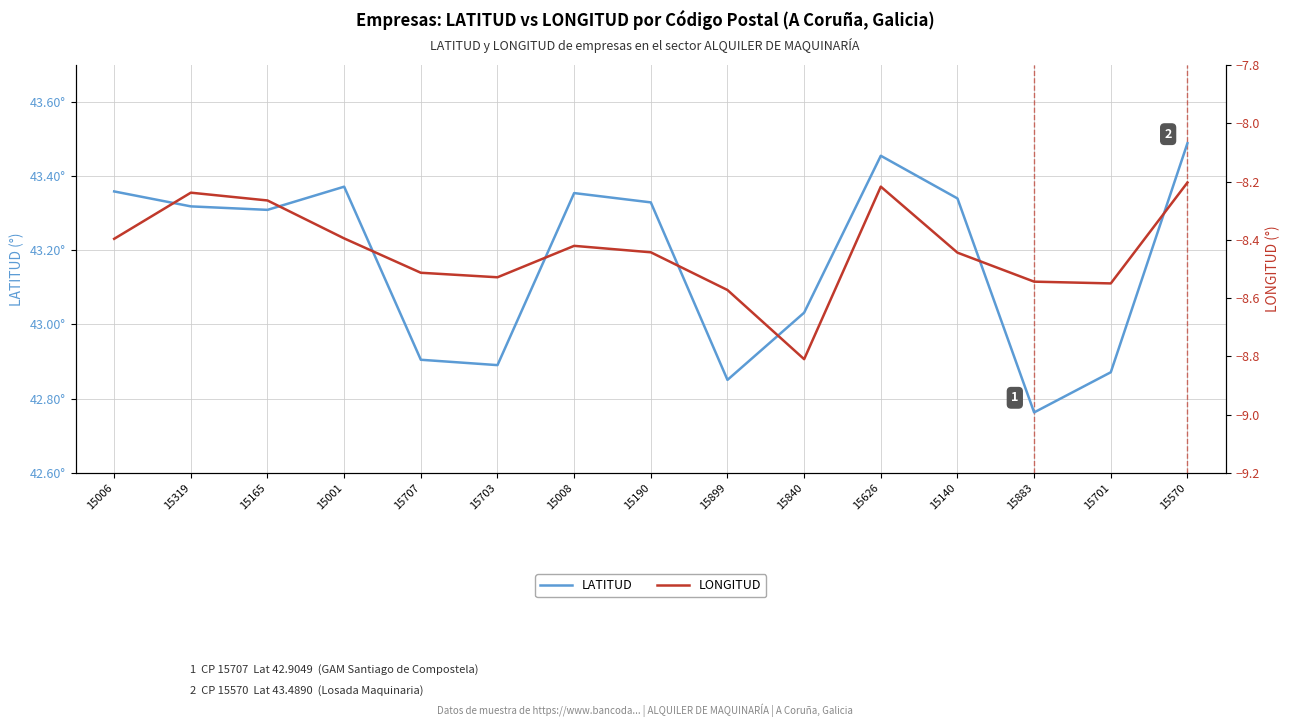

Which series has the largest total across all categories?

LATITUD